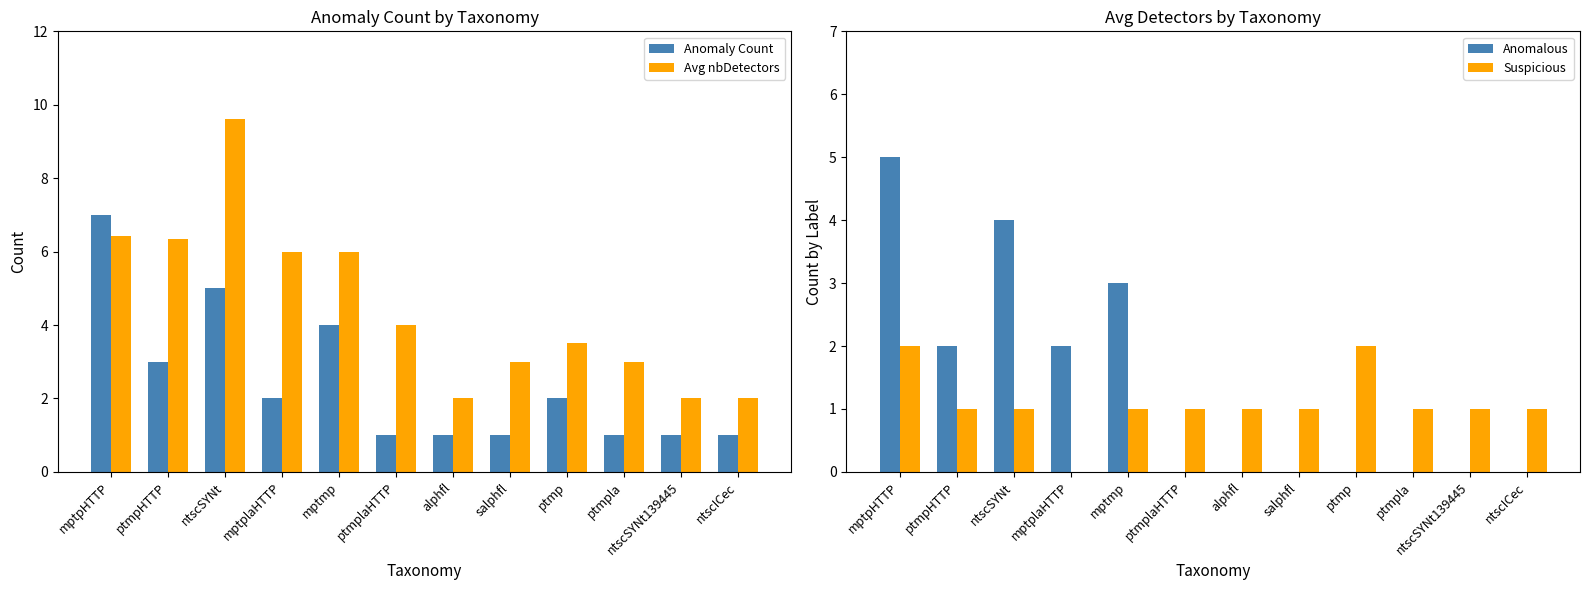

What position from the right is ntscICec?

1